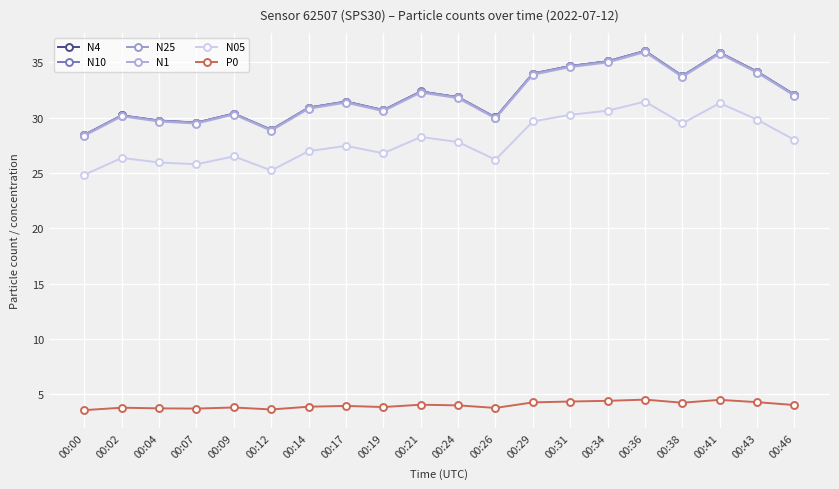

What is the value of the N05 point at the 13th from the left?

29.7